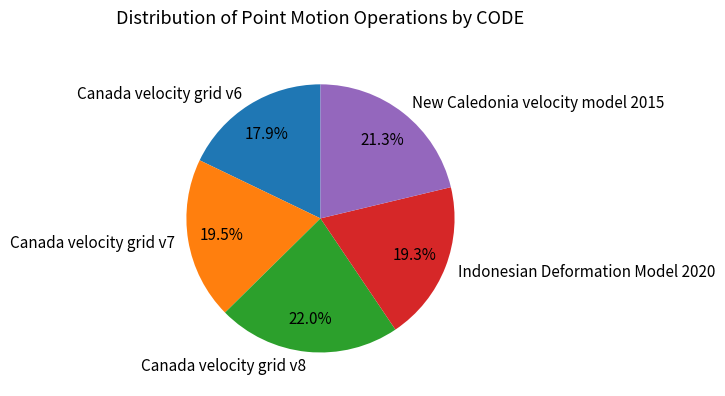

How many segments does this pie chart have?

5